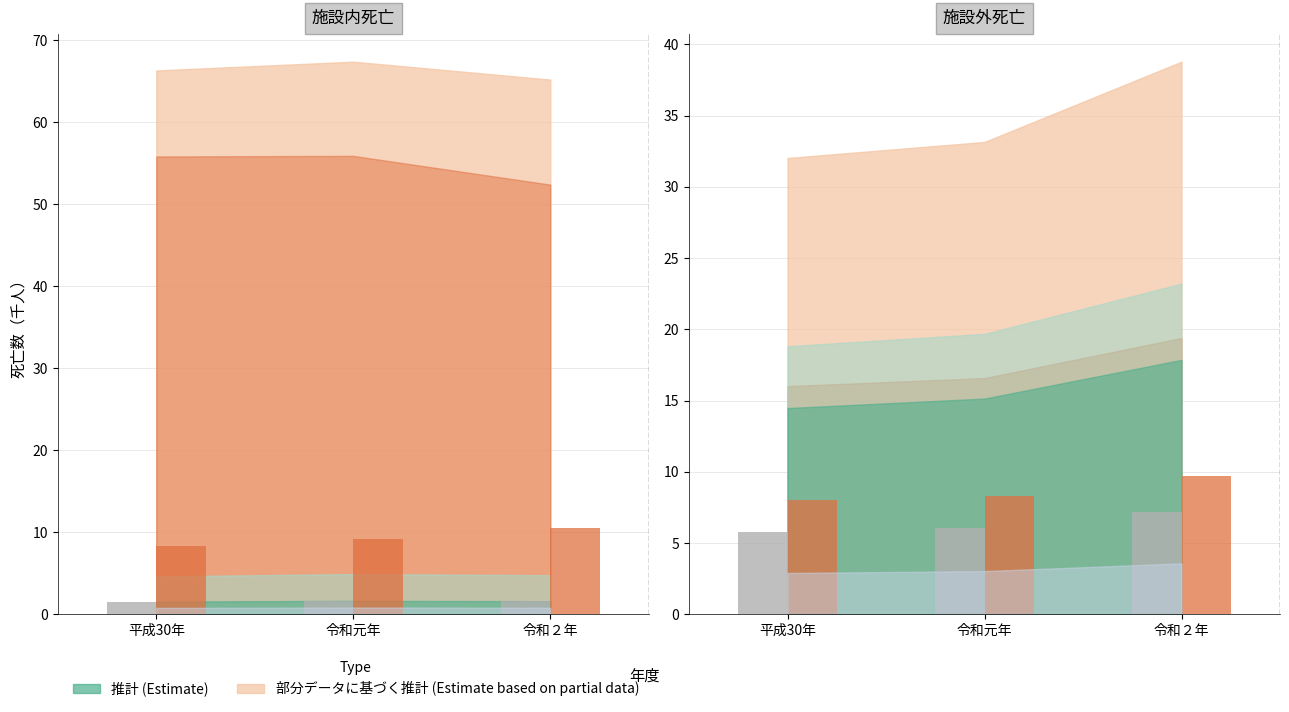

What is the approximate value of 介護老人保健施設 at 平成30年?

1.5